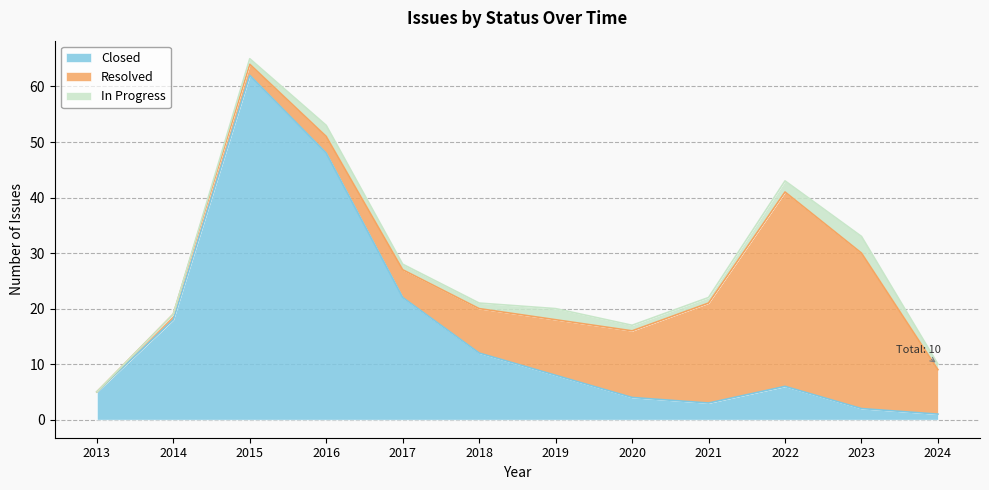

At which category is the sum across all series the highest?

2015